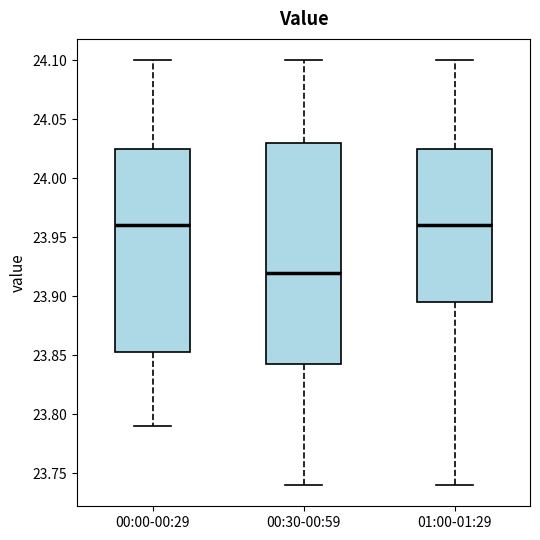

Which box is the tallest, from its lower edge to its upper edge?

00:30-00:59